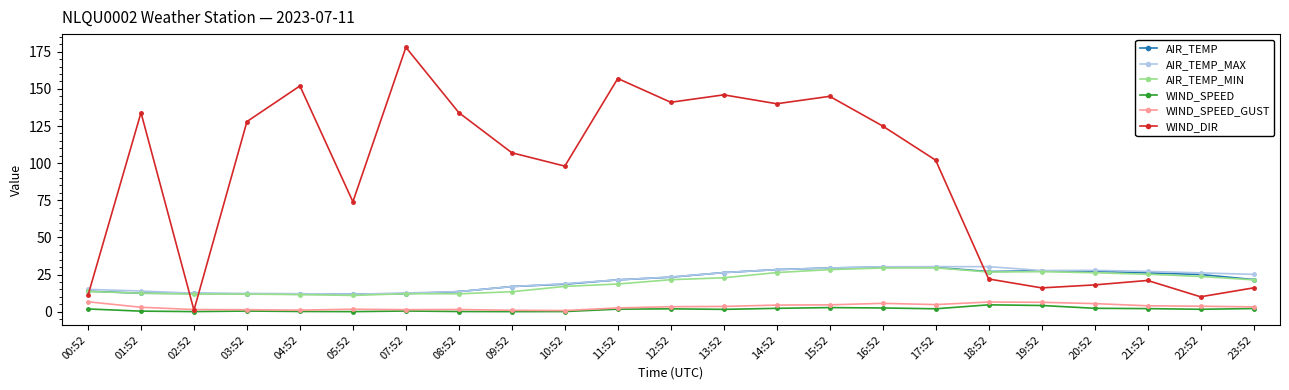

At which label is WIND_DIR closest to 89?

10:52